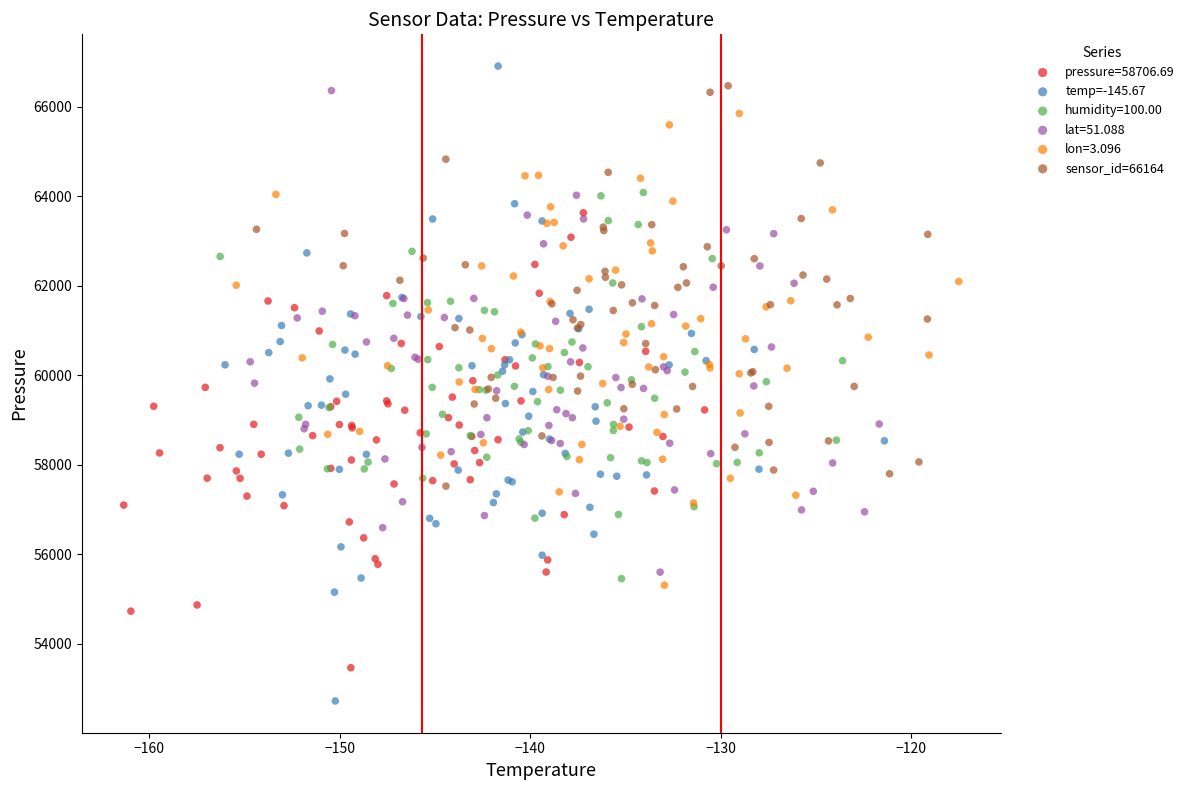

Which series reaches the minimum Y coordinate?

temp=-145.67